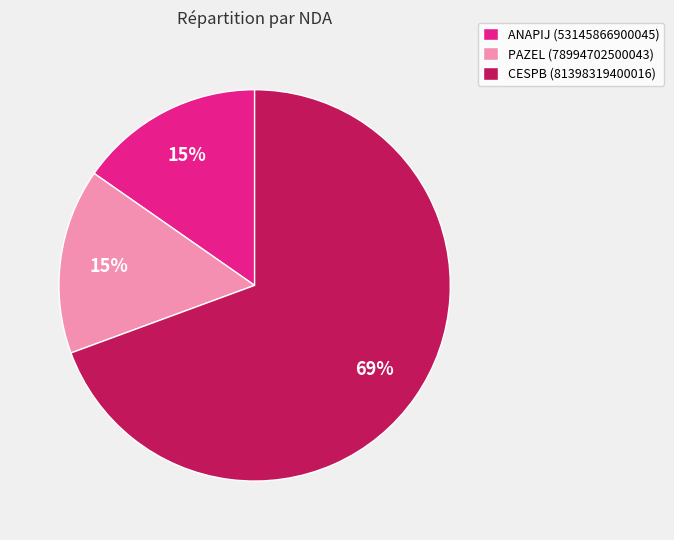

How many slices are in this pie chart?

3